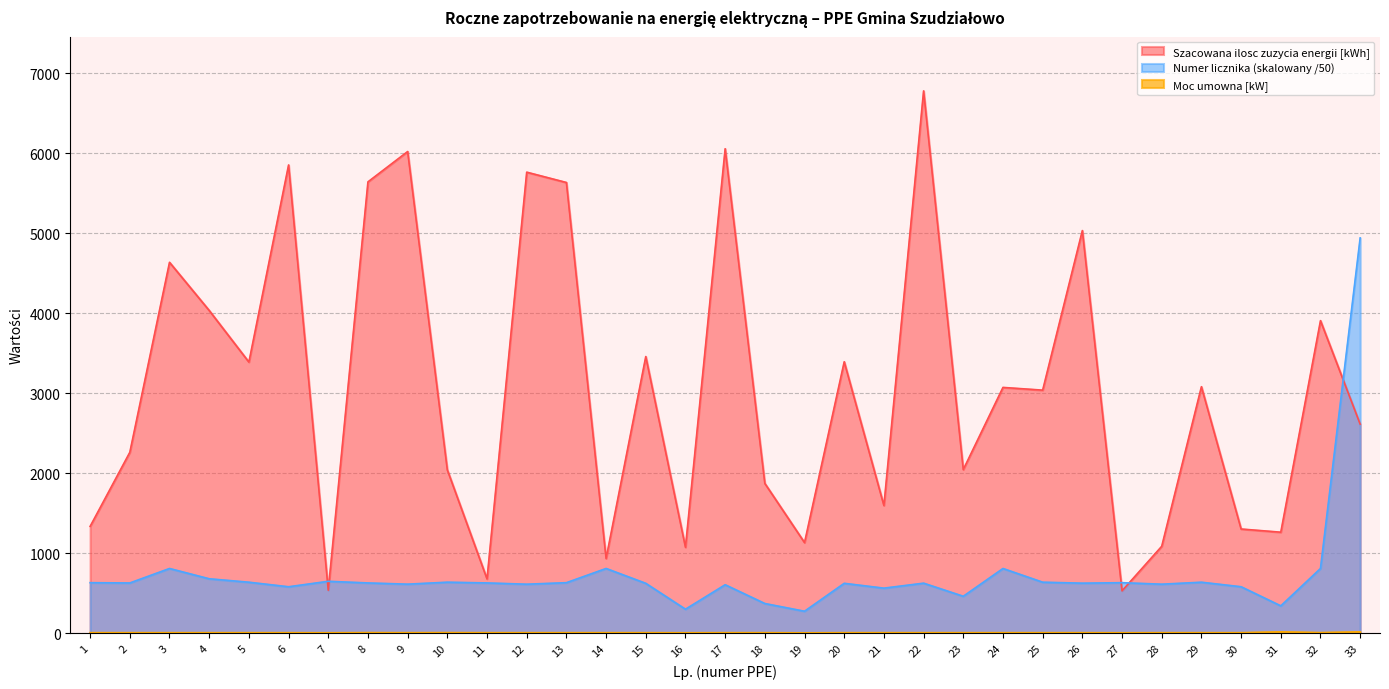

Between 18 and 33, which series saw the biggest shift?

Numer licznika (skalowany /50)